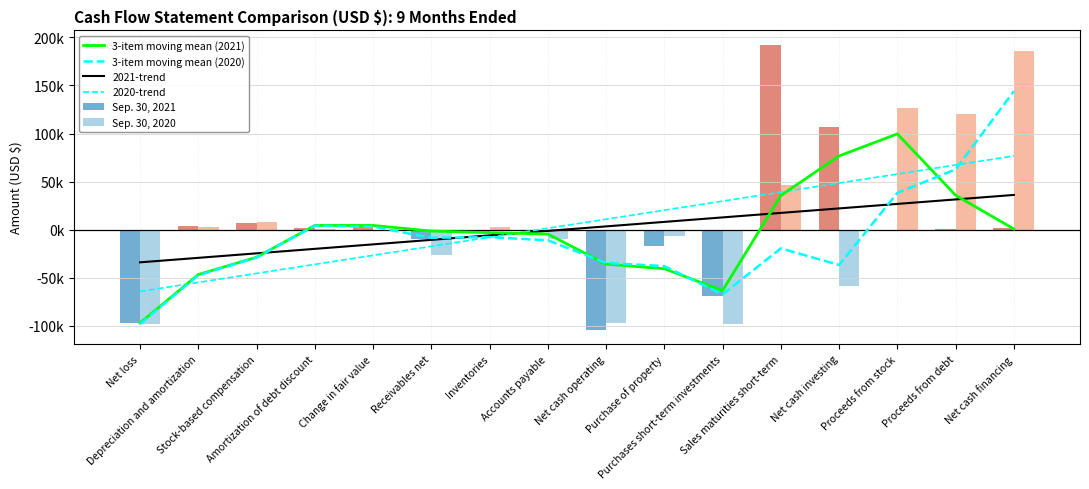

What is the greatest value displayed?

192393.0